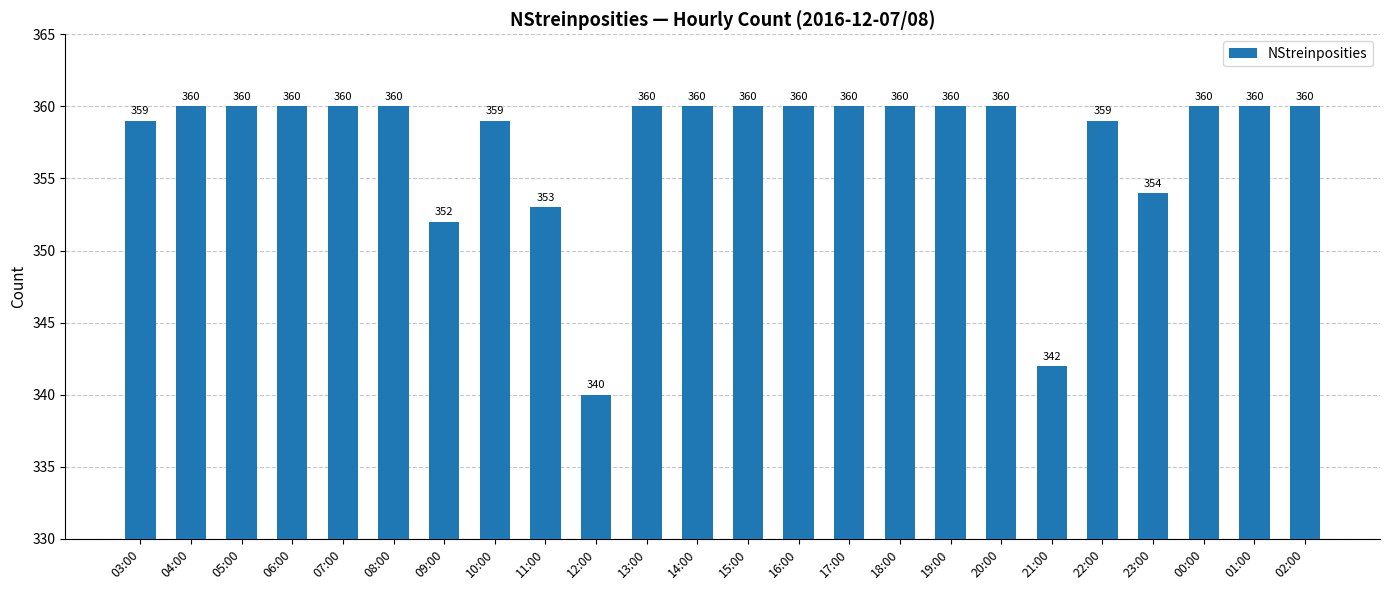

Reading left to right, list all the values displayed in this chart.

03:00=359	04:00=360	05:00=360	06:00=360	07:00=360	08:00=360	09:00=352	10:00=359	11:00=353	12:00=340	13:00=360	14:00=360	15:00=360	16:00=360	17:00=360	18:00=360	19:00=360	20:00=360	21:00=342	22:00=359	23:00=354	00:00=360	01:00=360	02:00=360